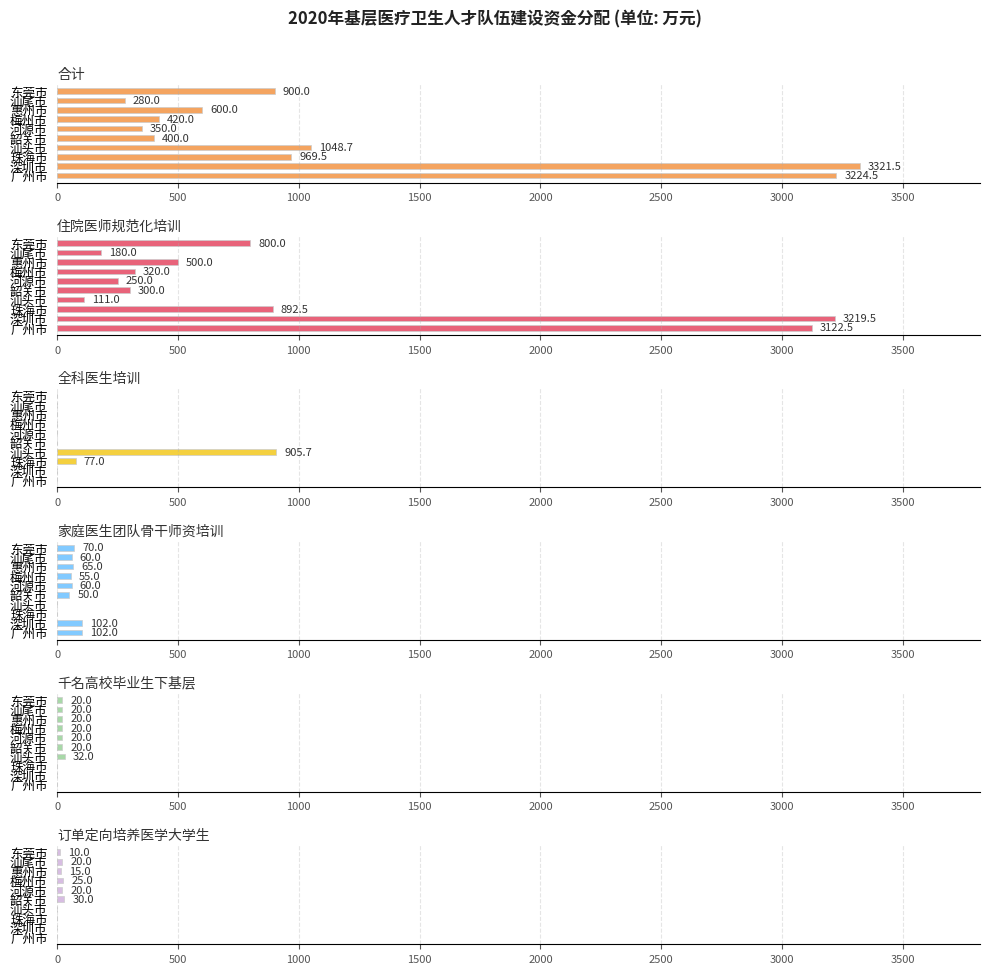

What is the approximate value of 家庭医生团队骨干师资培训 at 潮州市?

60.0